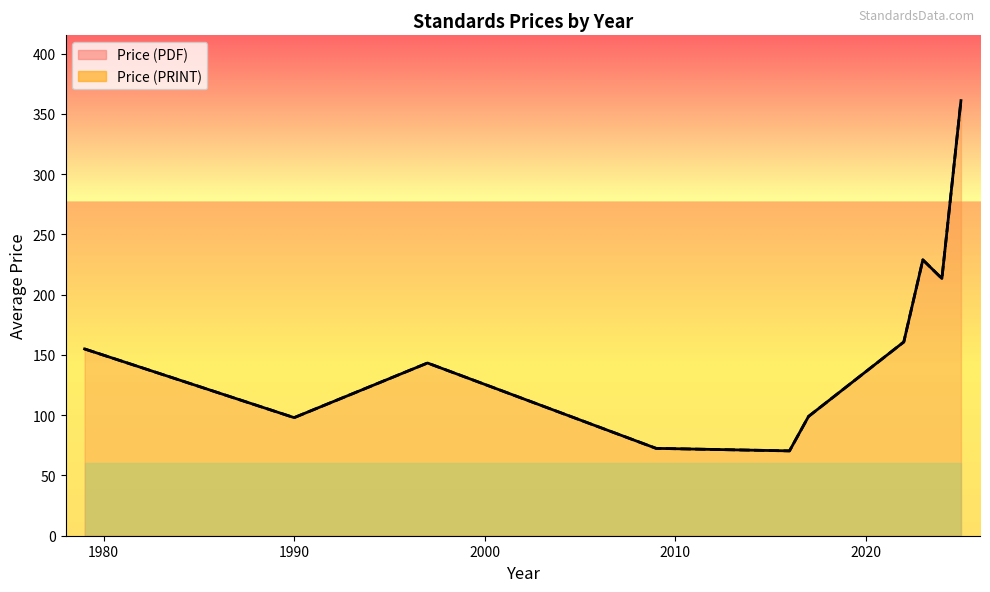

Which series has the largest range (max minus min)?

Price (PDF)